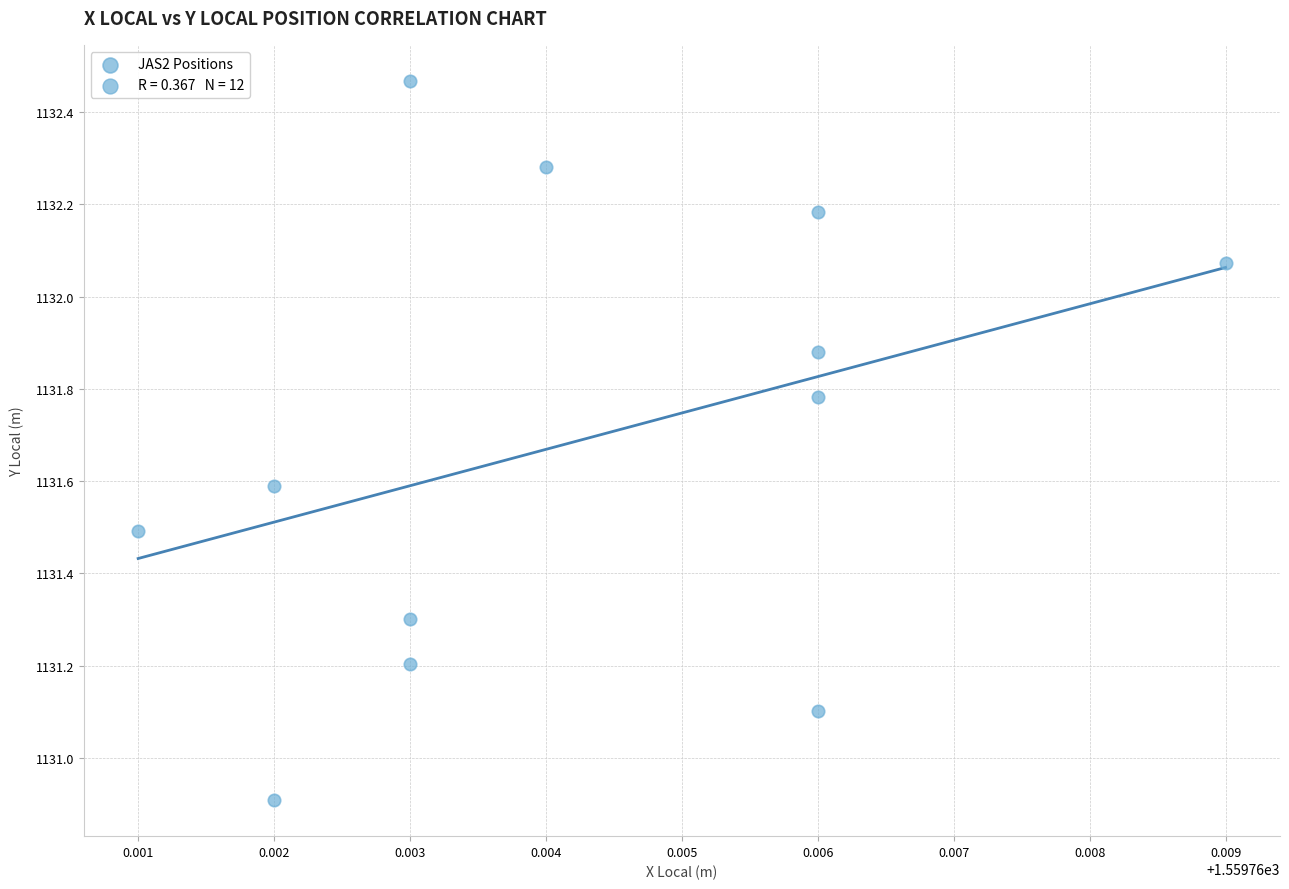

What is the range of Y values (max minus min)?

1.6